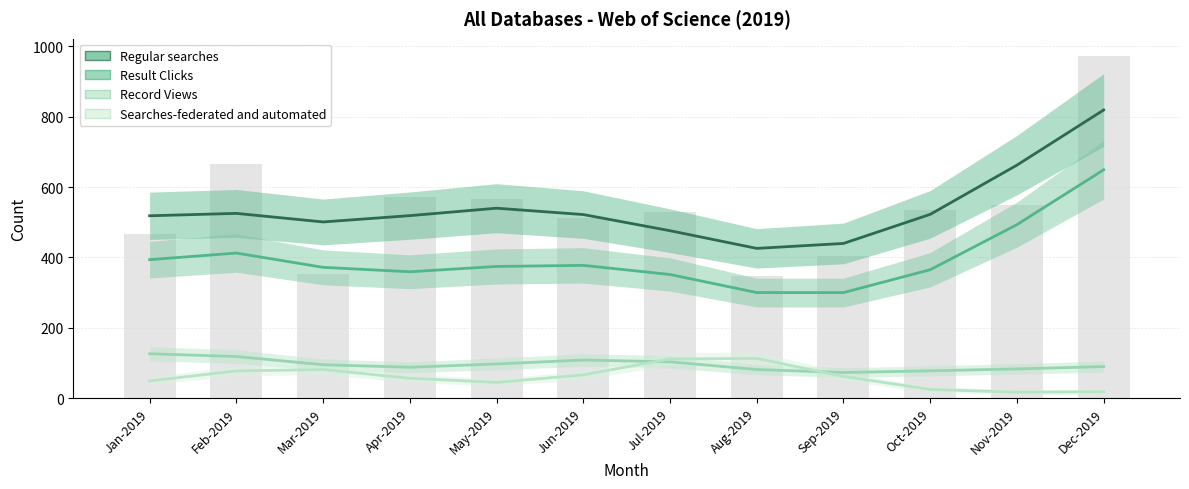

Which series has the largest total across all categories?

Regular searches